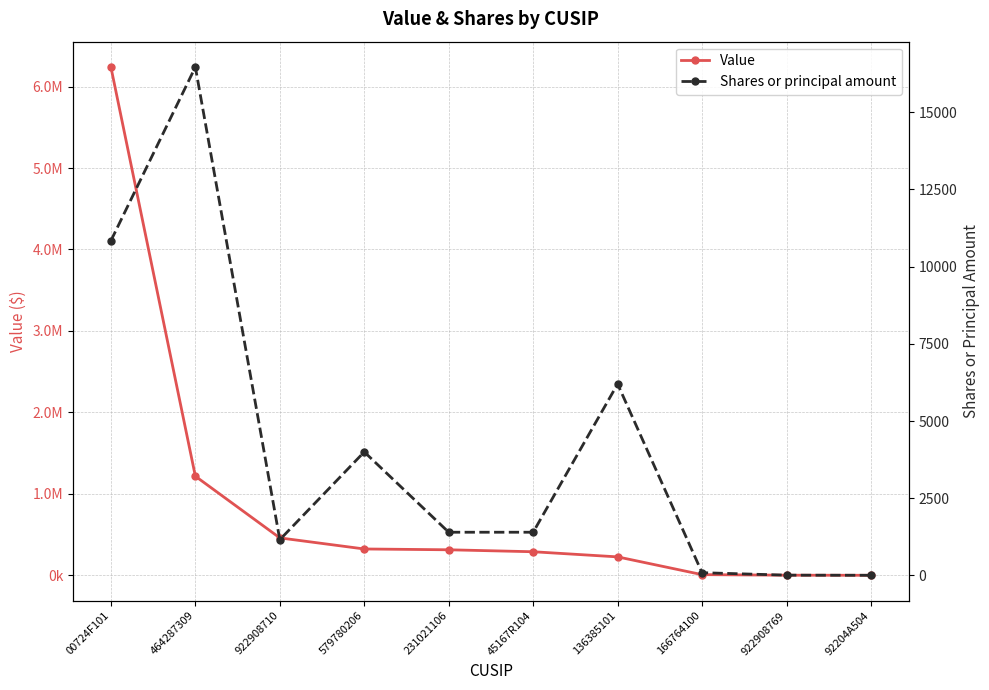

What is the spread (max minus min) of values at 464287309?

1200540